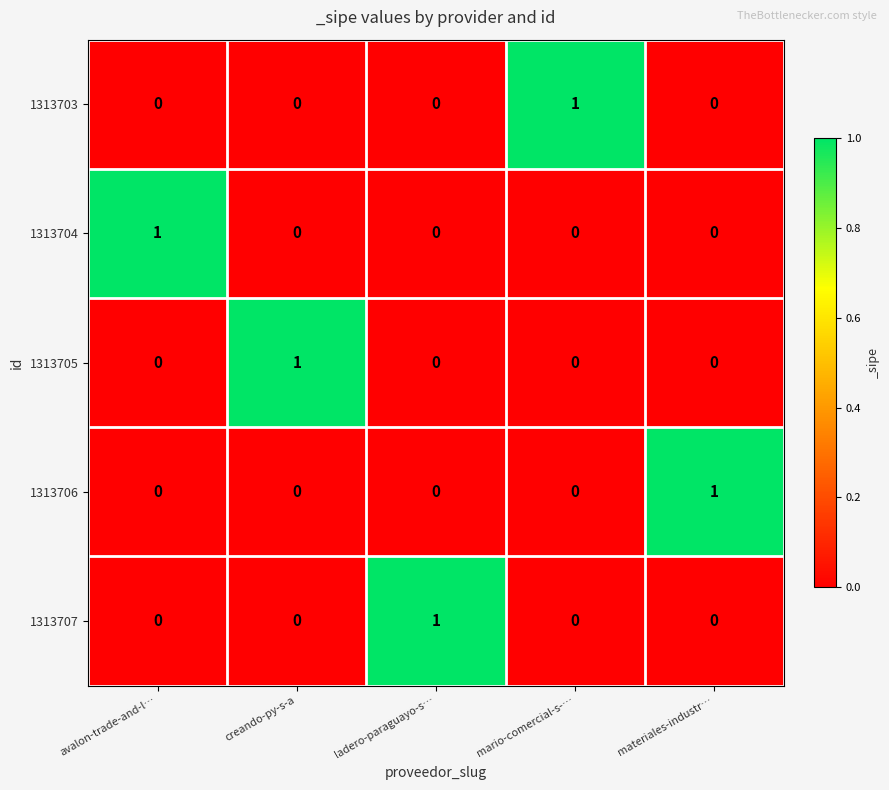

Is it true that 1313707 equals 1 at ladero-paraguayo-s…?

True